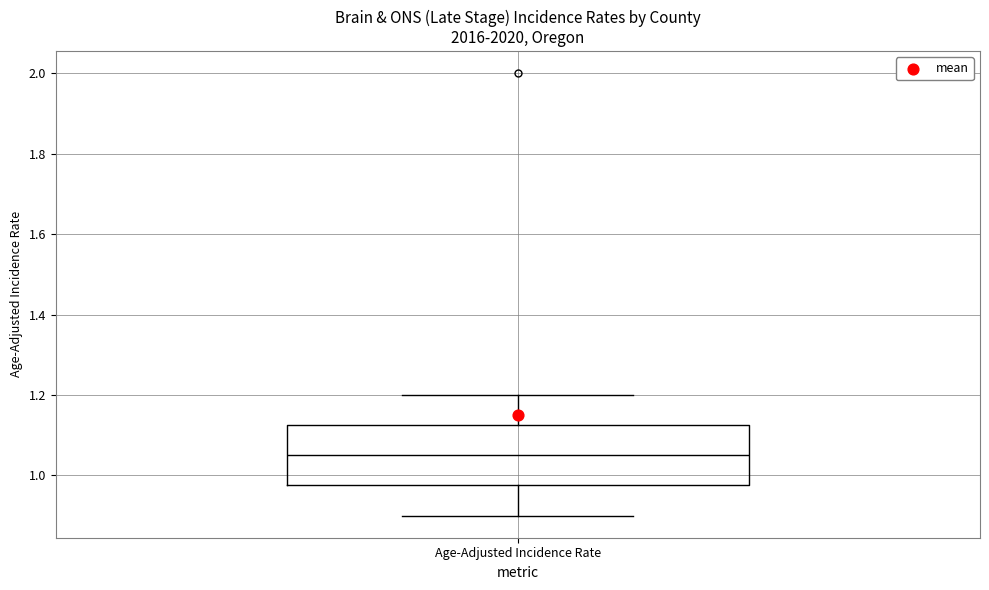

Read this box plot against the y-axis: the position of the median line, the range covered by the box, and the ends of both whiskers. The values are not printed on the chart, so give them approximately, as read against the axis.

median 1.06, box 0.98 to 1.12, whiskers 0.90 to 1.20